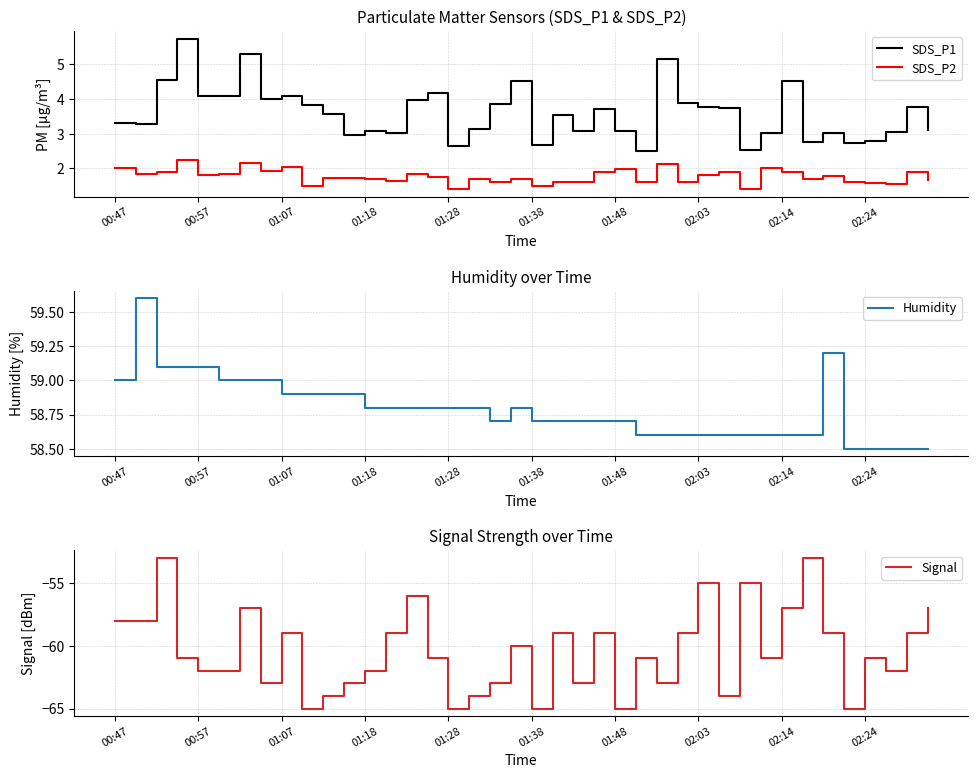

What are all the series names shown in the legend?

SDS_P1, SDS_P2, Humidity, Signal